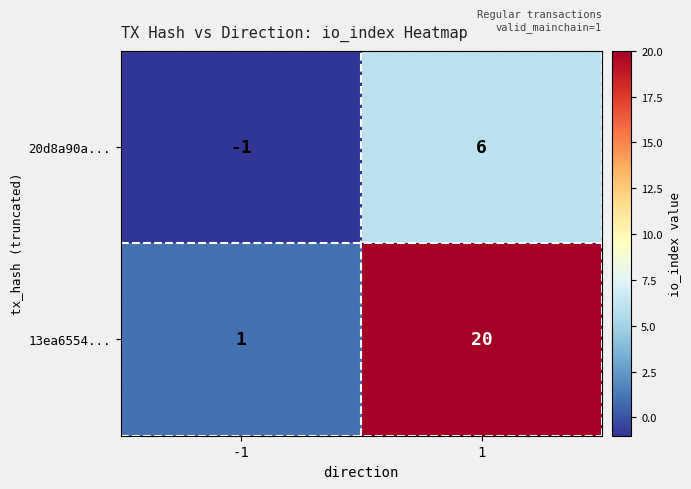

How many negative values does the 20d8a90a... series have?

1